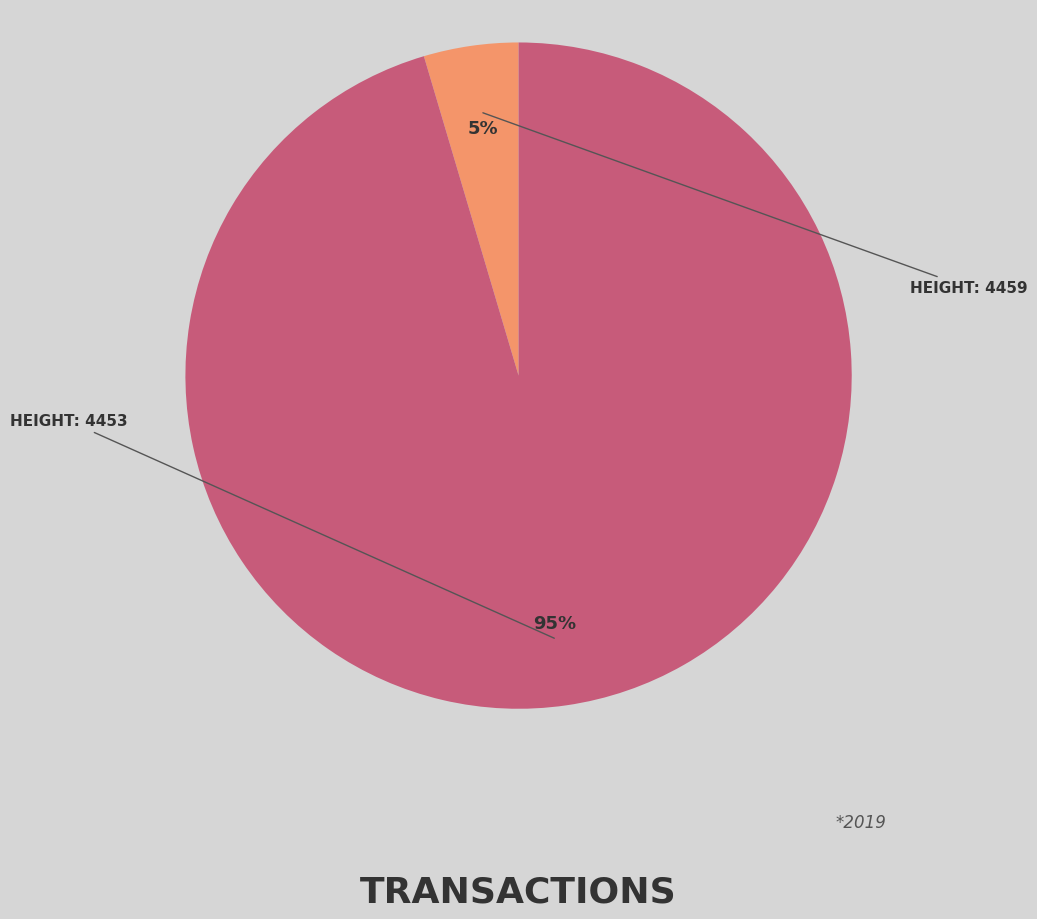

Is there any slice that represents more than half of the pie?

Yes